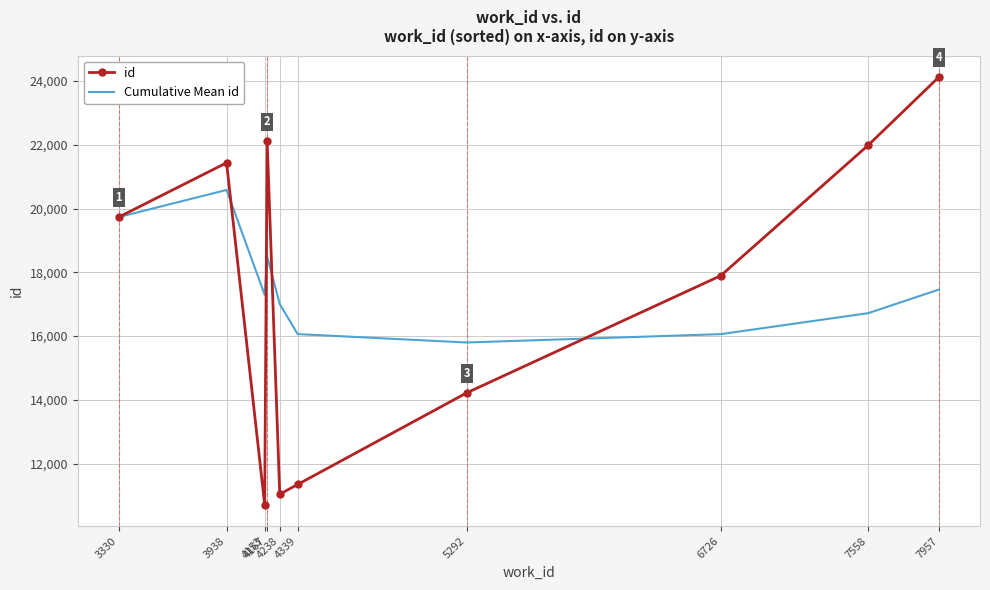

What are all the series names shown in the legend?

id, Cumulative Mean id